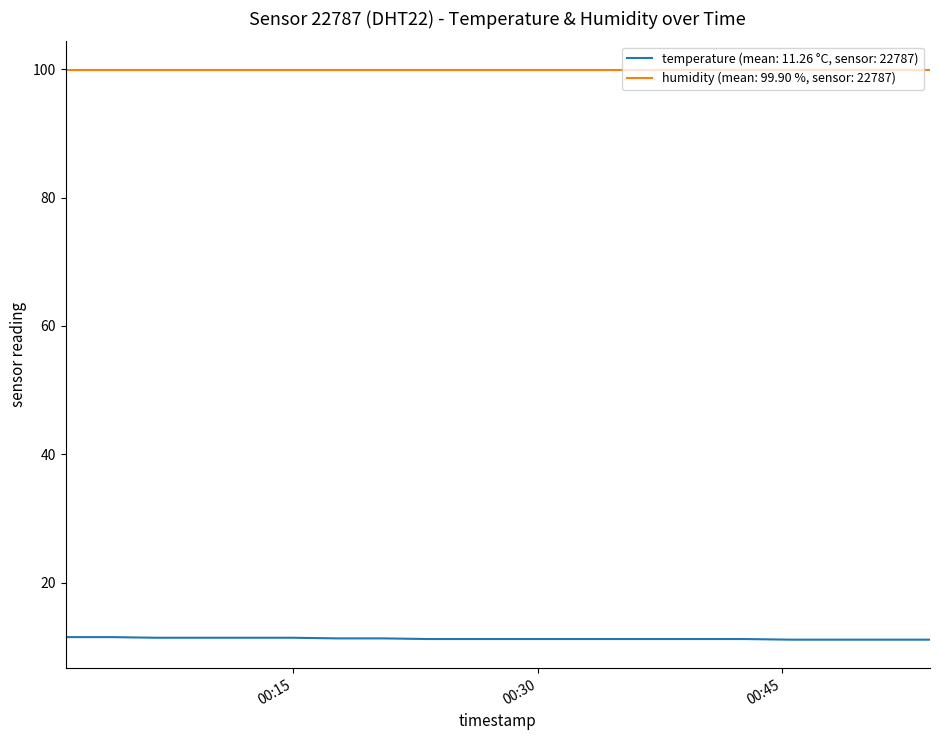

Rank the series by their maximum value, from lowest to highest.

temperature (mean: 11.26 °C, sensor: 22787), humidity (mean: 99.90 %, sensor: 22787)